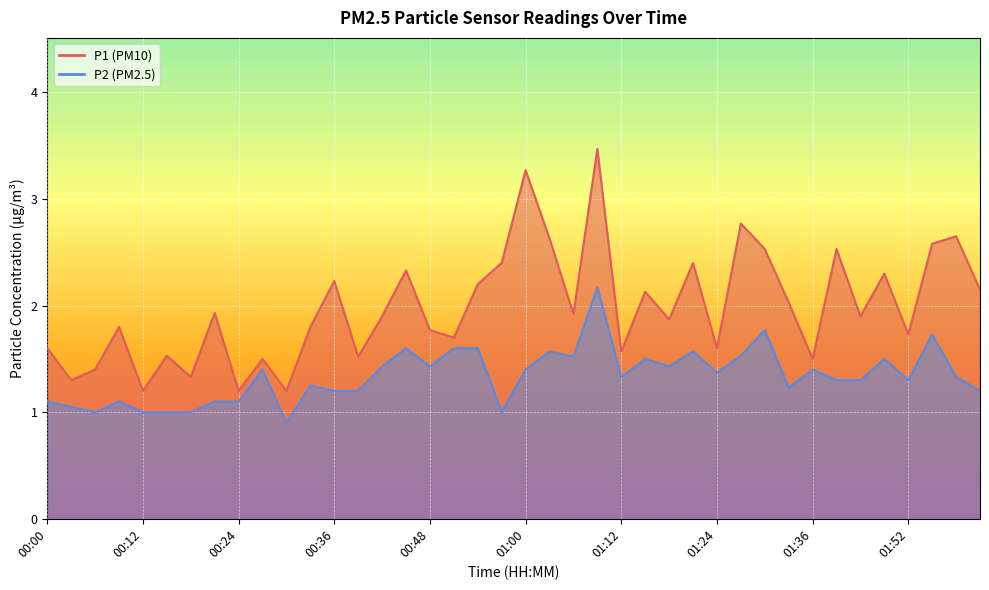

Between 00:00 and 00:33, which series saw the biggest shift?

P1